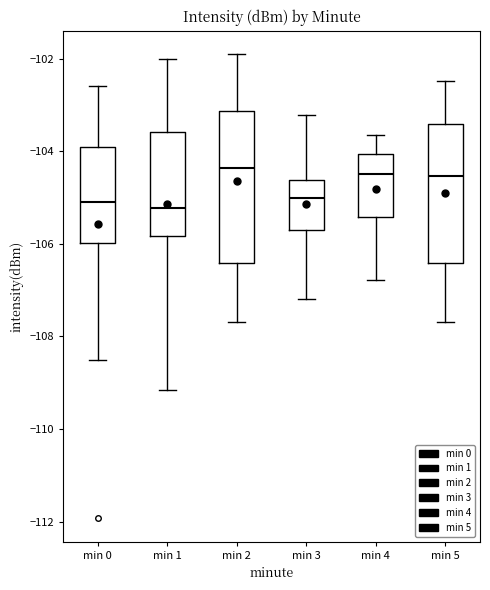

Which box is the tallest, from its lower edge to its upper edge?

min 2